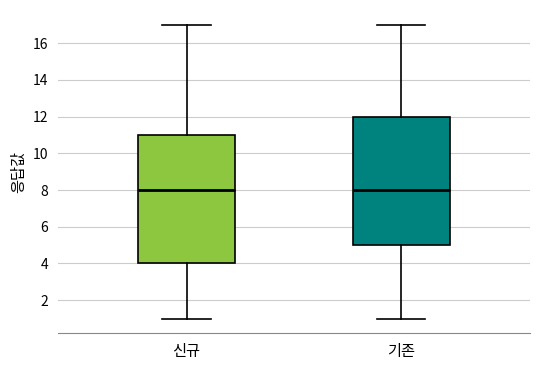

Where does the median line of the box for 신규 sit on the y-axis? The values are not printed on the chart, so give them approximately, as read against the axis.

8